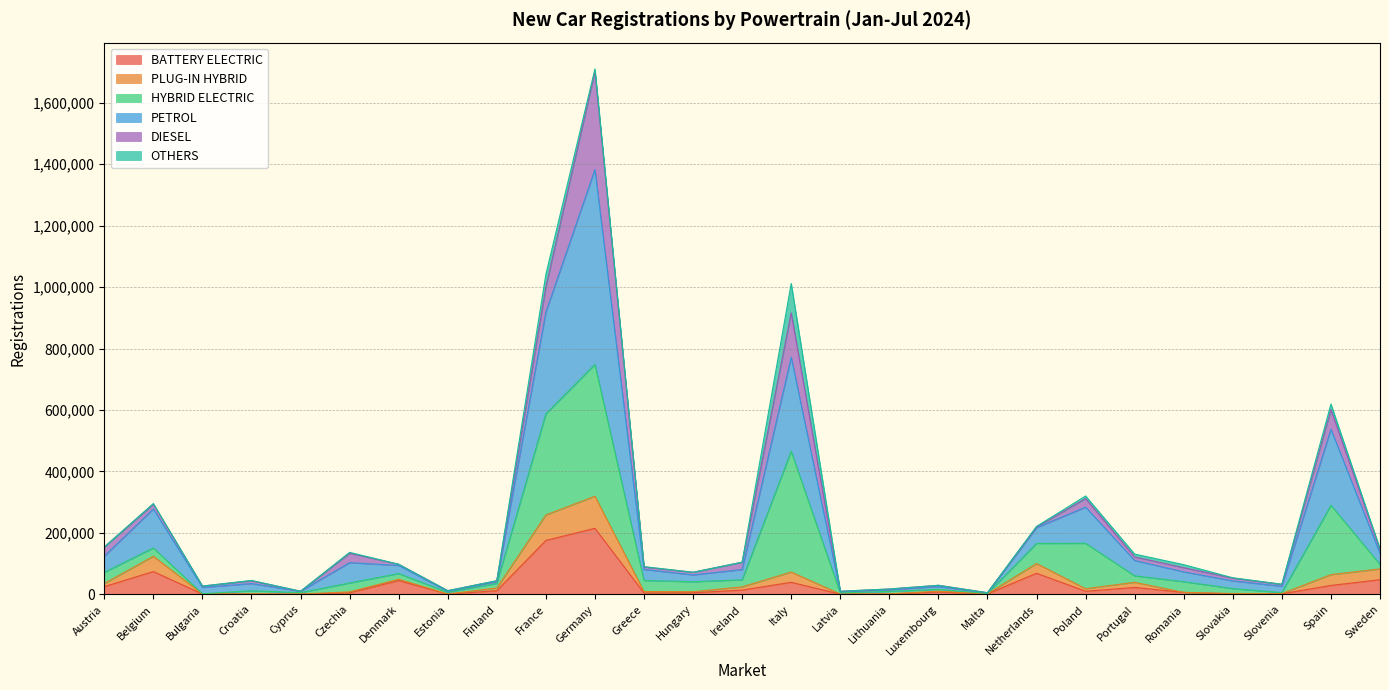

At how many categories does at least one series exceed 480264?

4